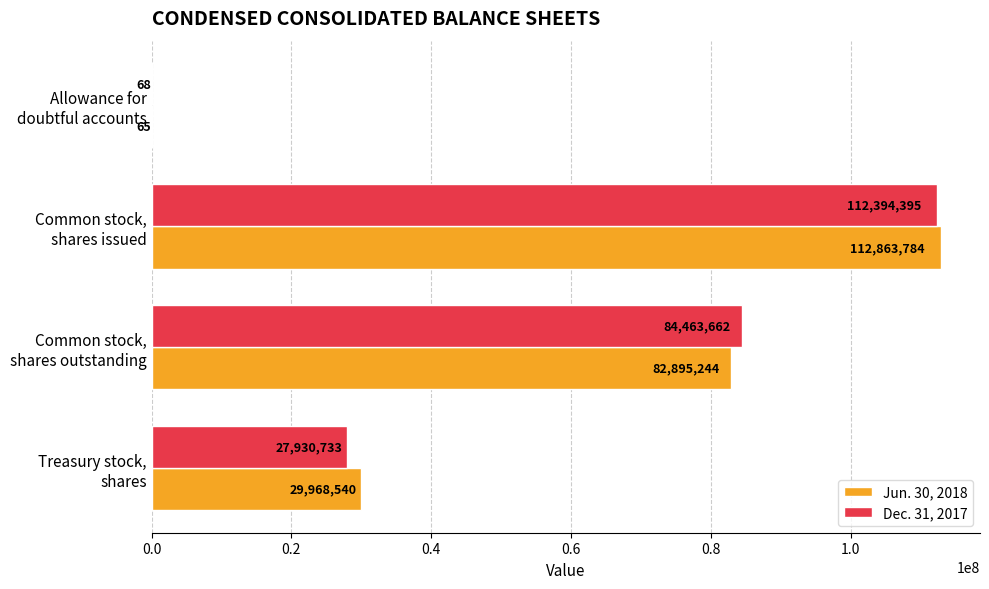

What is the sum of all Dec. 31, 2017 values?

224788858